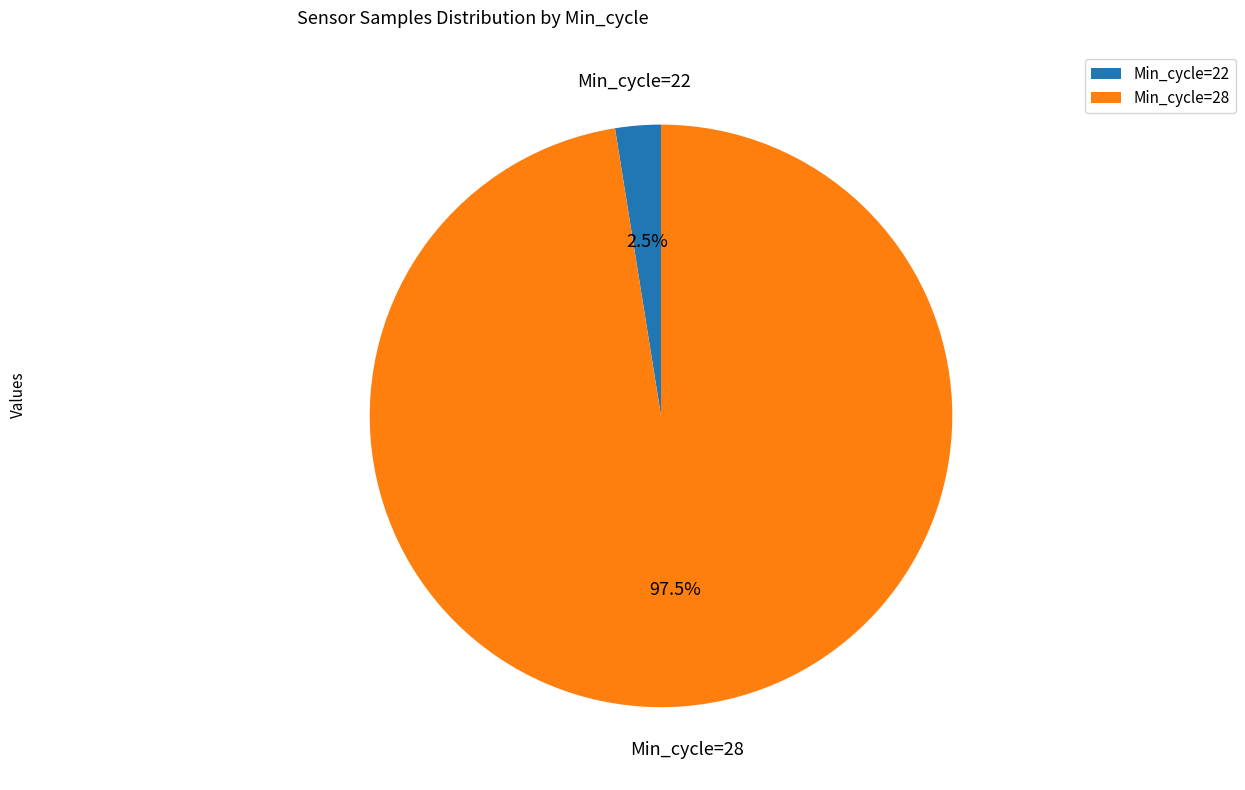

How many slices are in this pie chart?

2